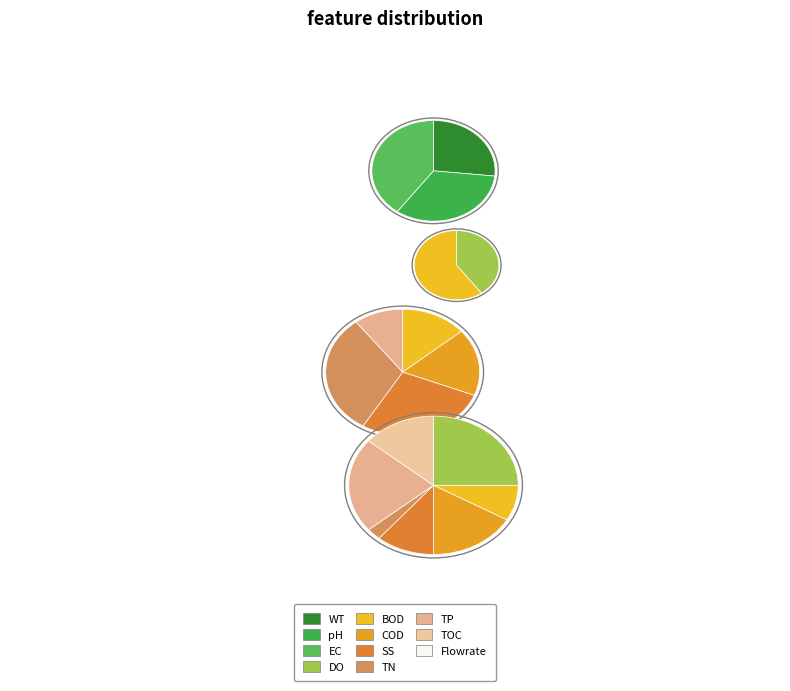

True or false: 1 accounts for 1% of the total.

False